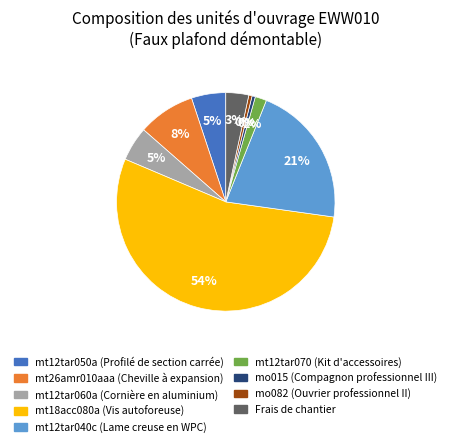

Combined, do mo082 (Ouvrier professionnel II) and mt12tar070 (Kit d'accessoires) account for over 50%?

No